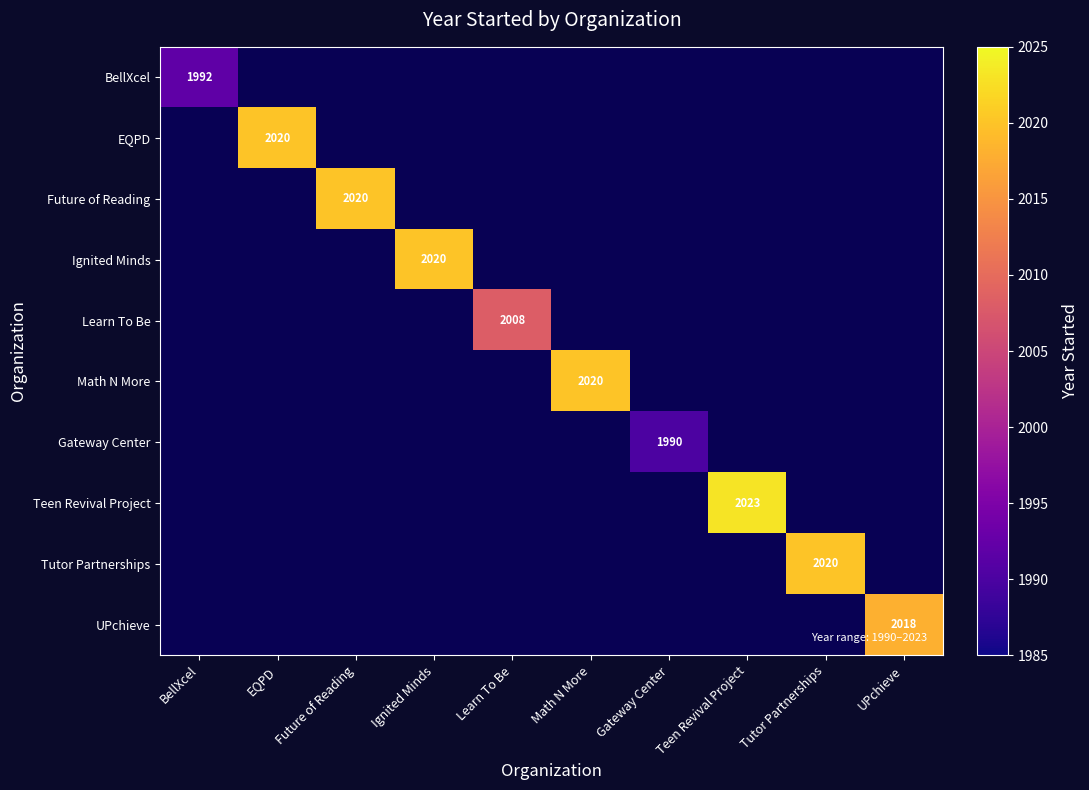

Rank the series at Ignited Minds from highest to lowest value.

Ignited Minds, BellXcel, EQPD, Future of Reading, Learn To Be, Math N More, Gateway Center, Teen Revival Project, Tutor Partnerships, UPchieve